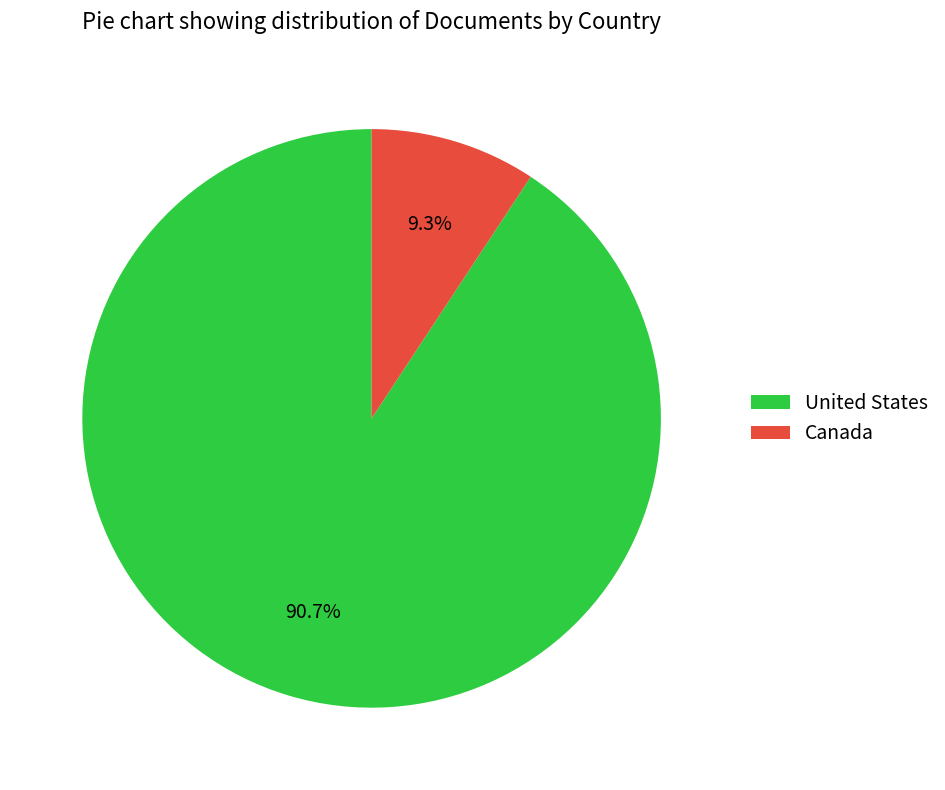

The Canada slice represents 1% of the pie. True or false?

False